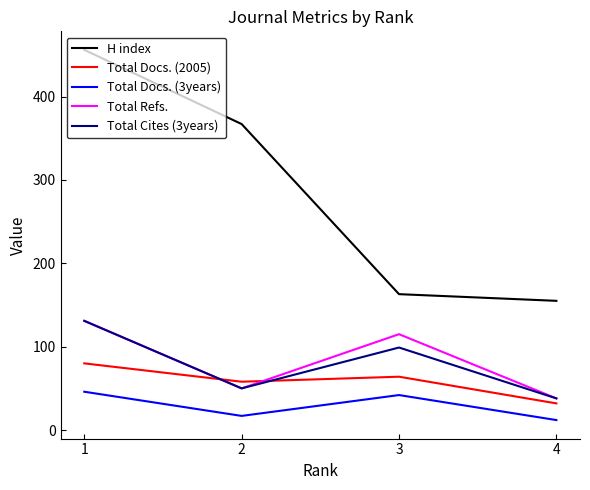

What are all the series names shown in the legend?

H index, Total Docs. (2005), Total Docs. (3years), Total Refs., Total Cites (3years)